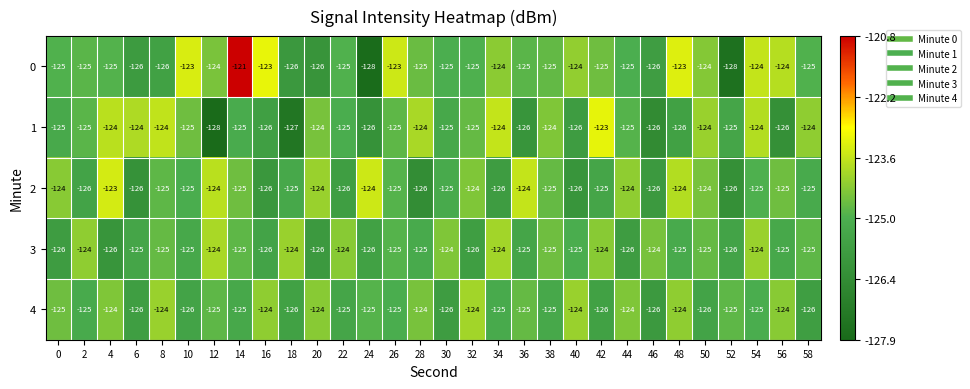

What value does the 3 series have at 14?

-125